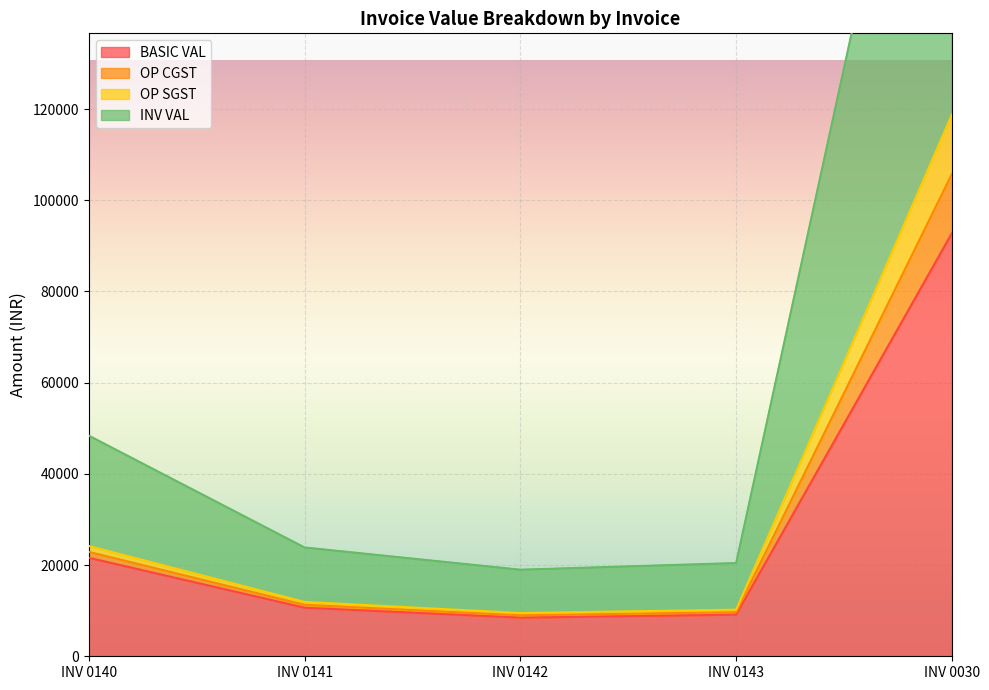

At which category does the chart reach its peak across all series?

INV 0030